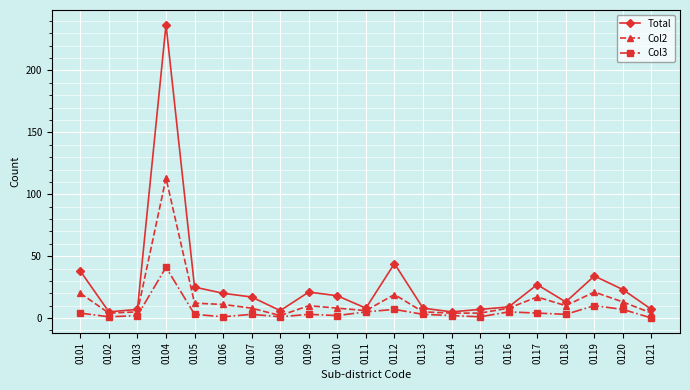

Does the chart display data point markers on the line(s)?

Yes